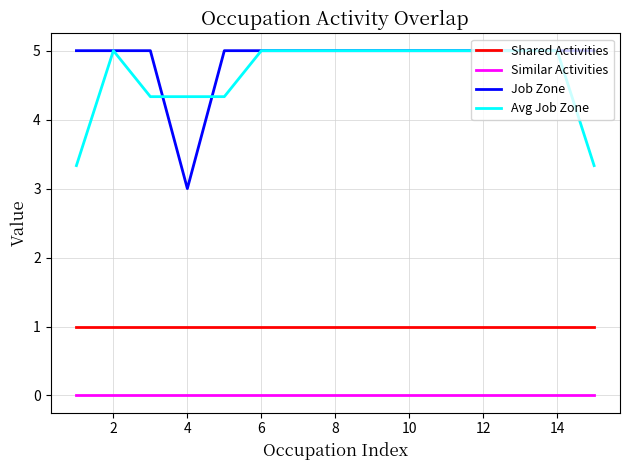

At how many categories does at least one series exceed 1?

15